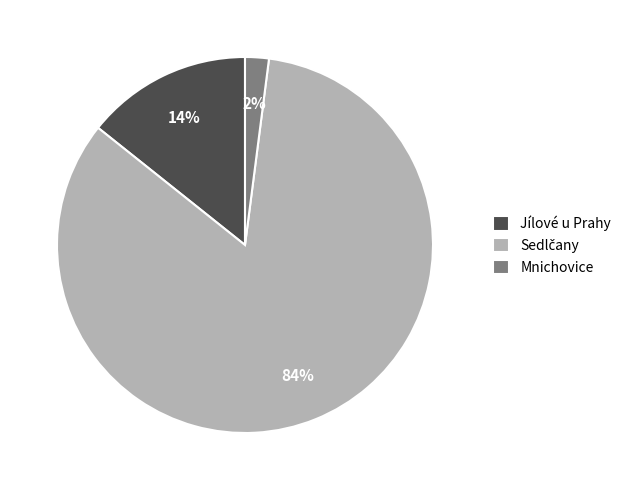

The Jílové u Prahy slice represents 23% of the pie. True or false?

False